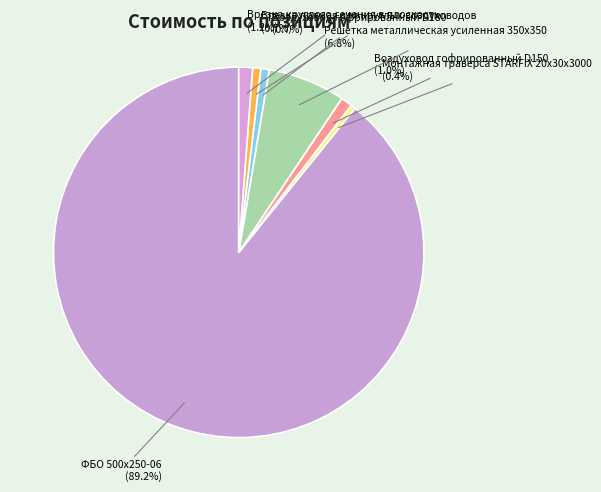

To the nearest percent, what percentage of the pie is Воздуховод гофрированный D150?

1%